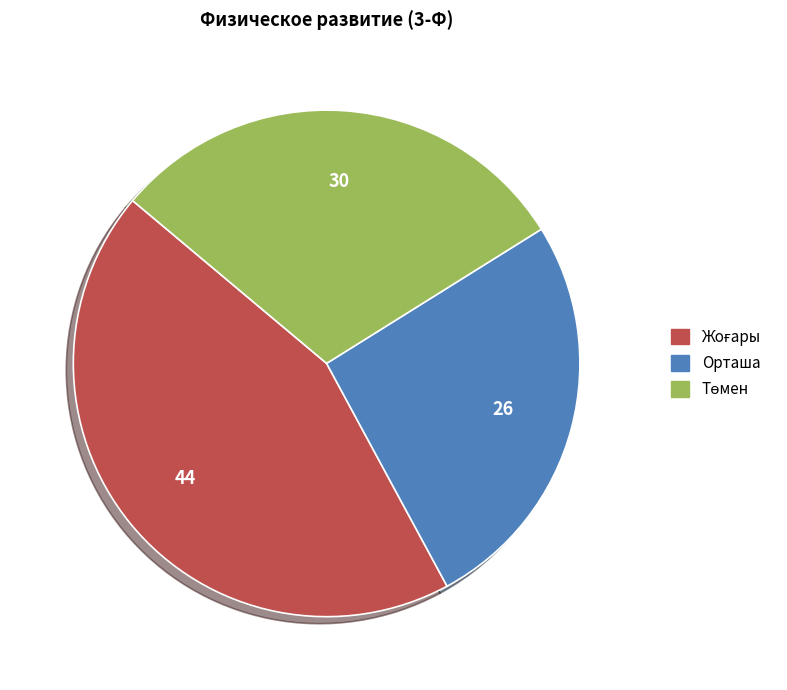

True or false: Төмен accounts for 30% of the total.

True